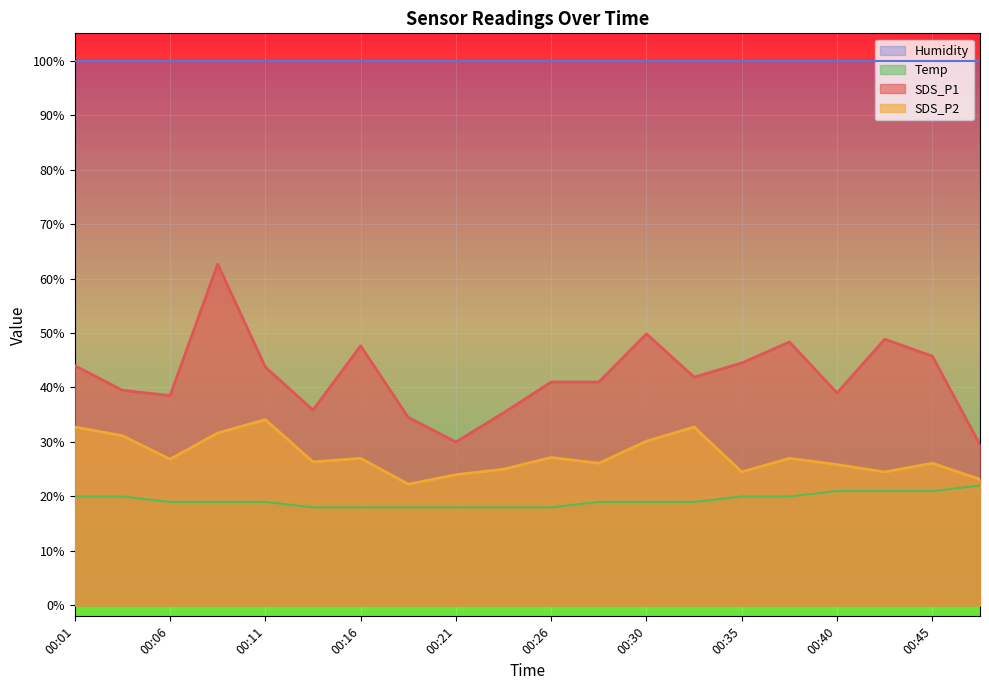

Which series has the largest total across all categories?

Humidity